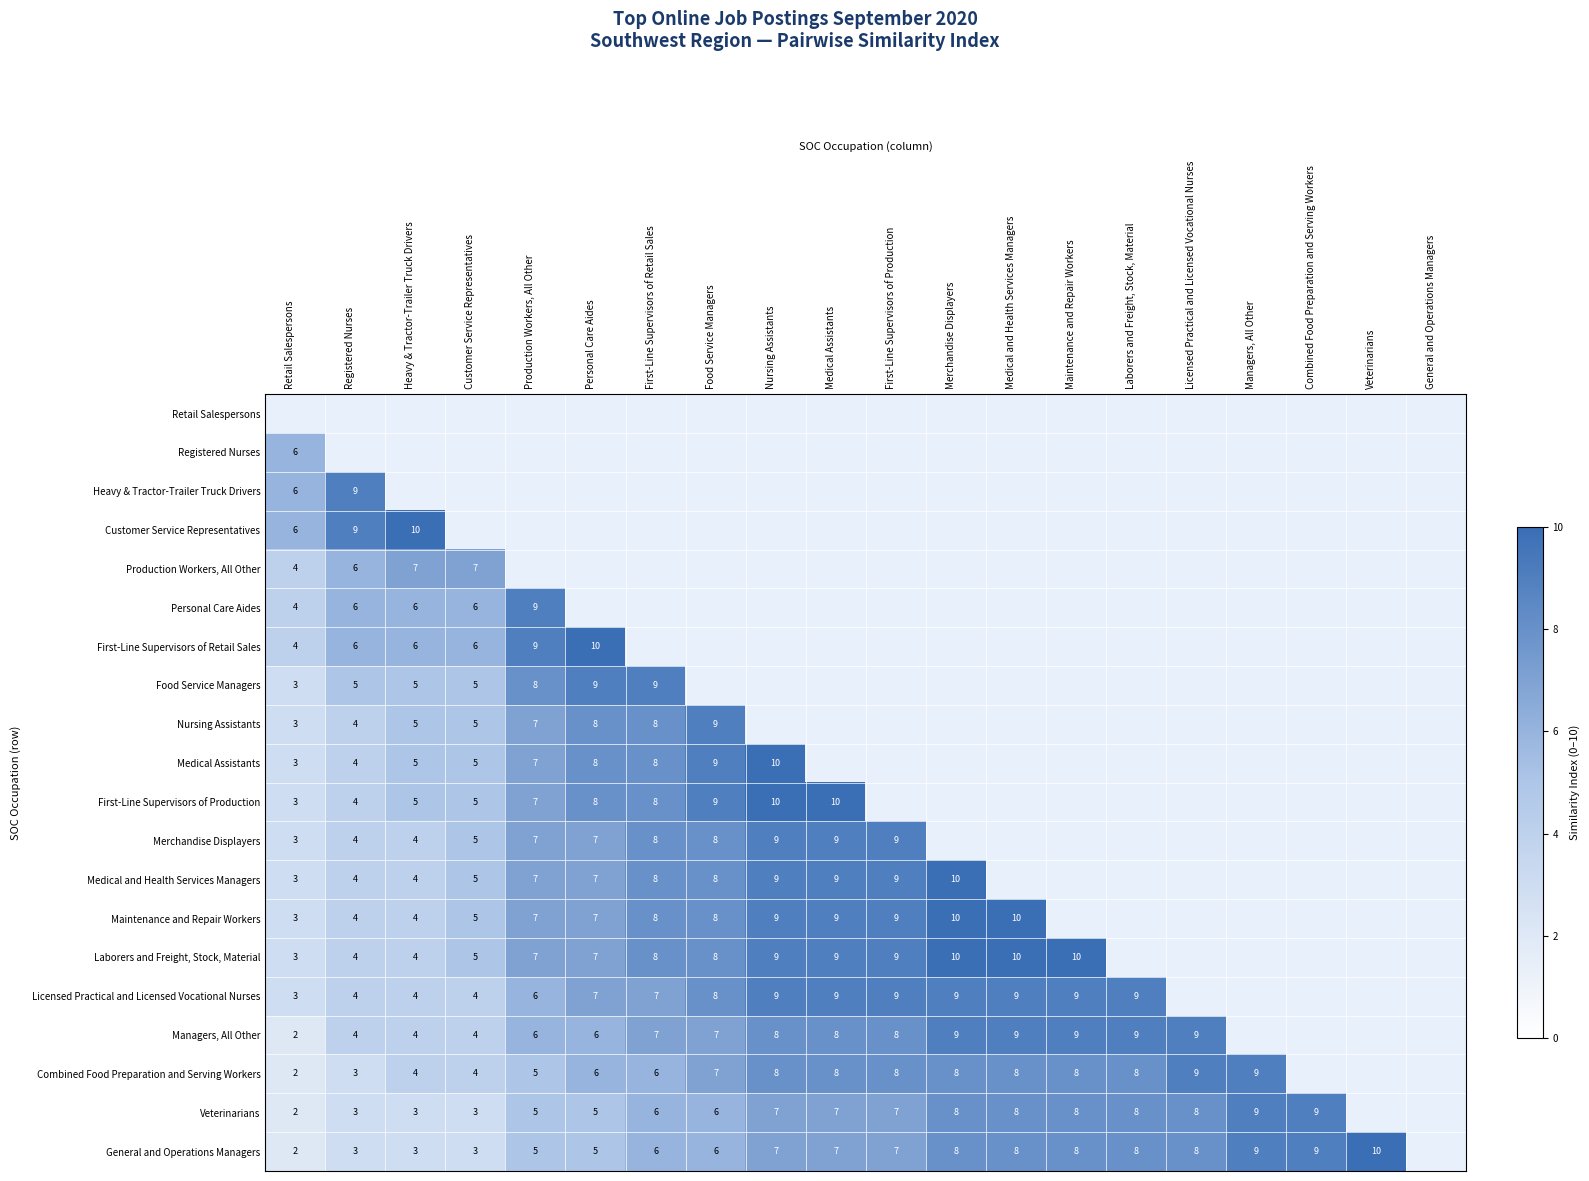

The Licensed Practical and Licensed Vocational Nurses series shows 4 at Merchandise Displayers. True or false?

False